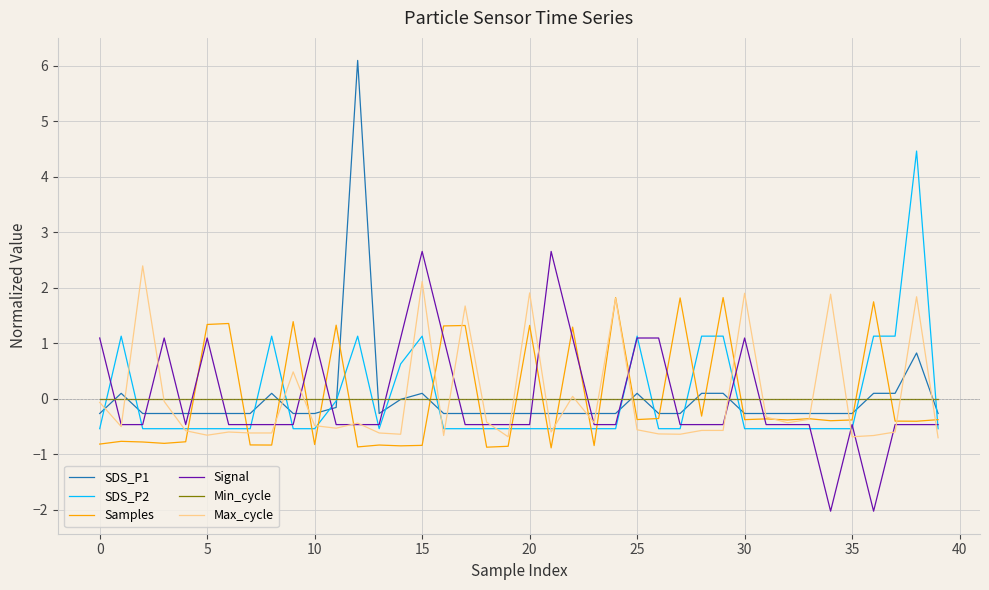

Rank the series by their maximum value, from lowest to highest.

Min_cycle, Samples, Max_cycle, Signal, SDS_P2, SDS_P1